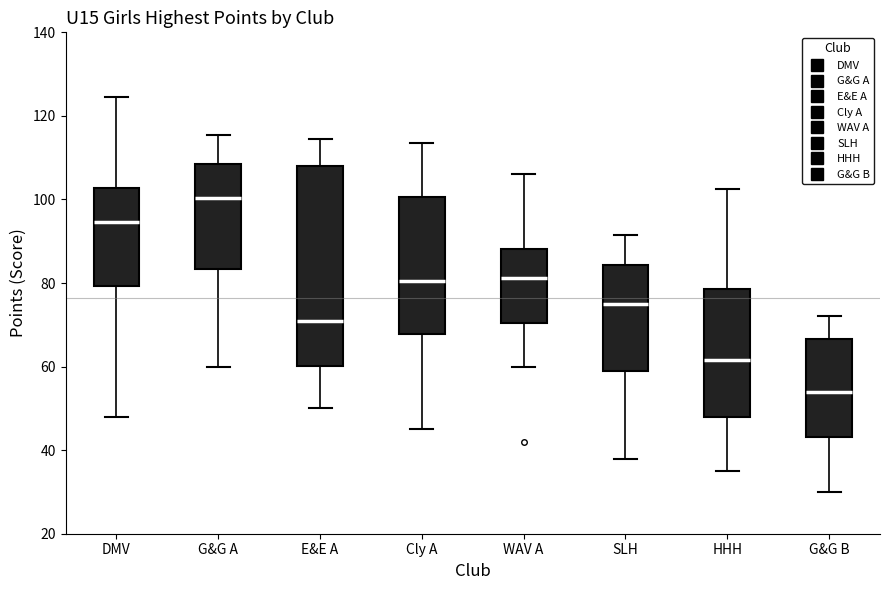

Which box has the highest median line?

G&G A